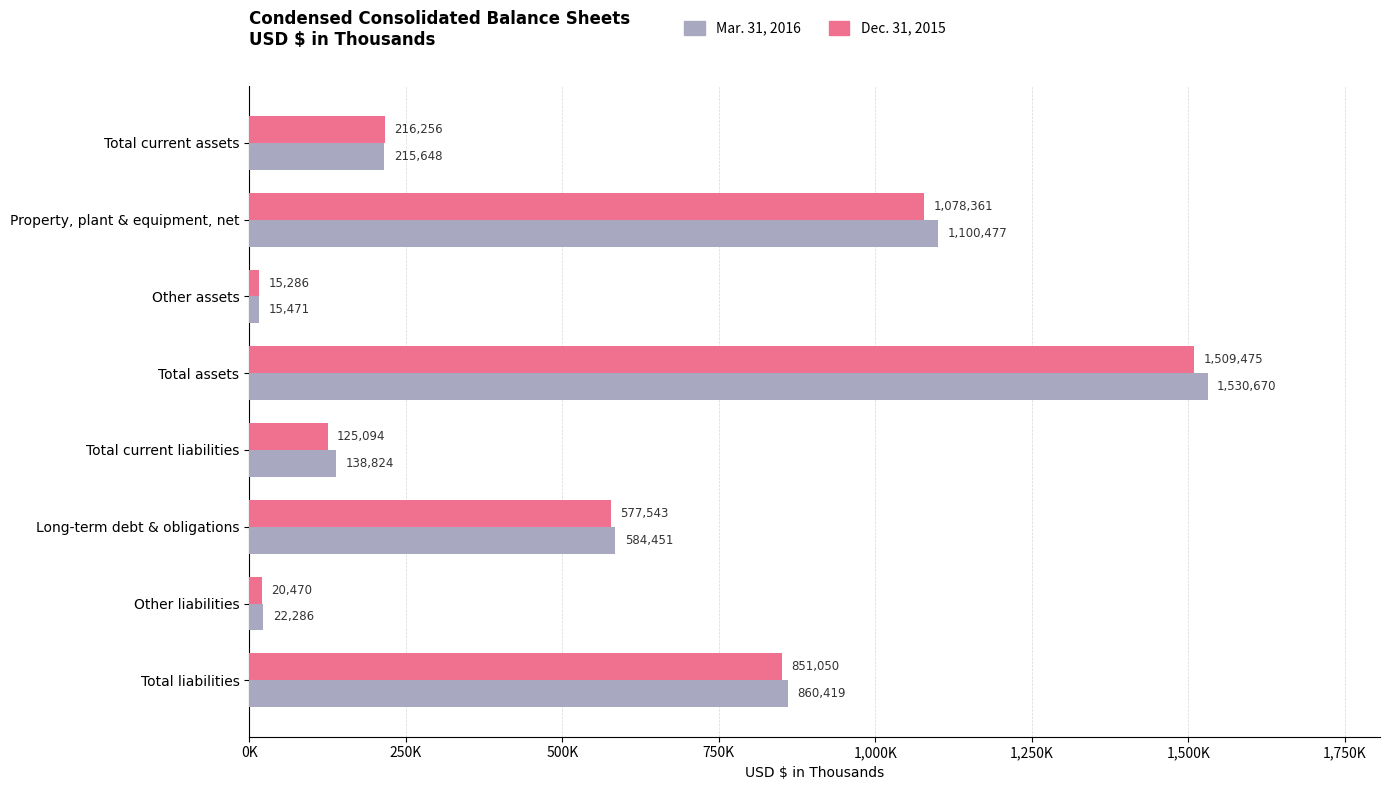

At which category is the sum across all series the highest?

Total assets